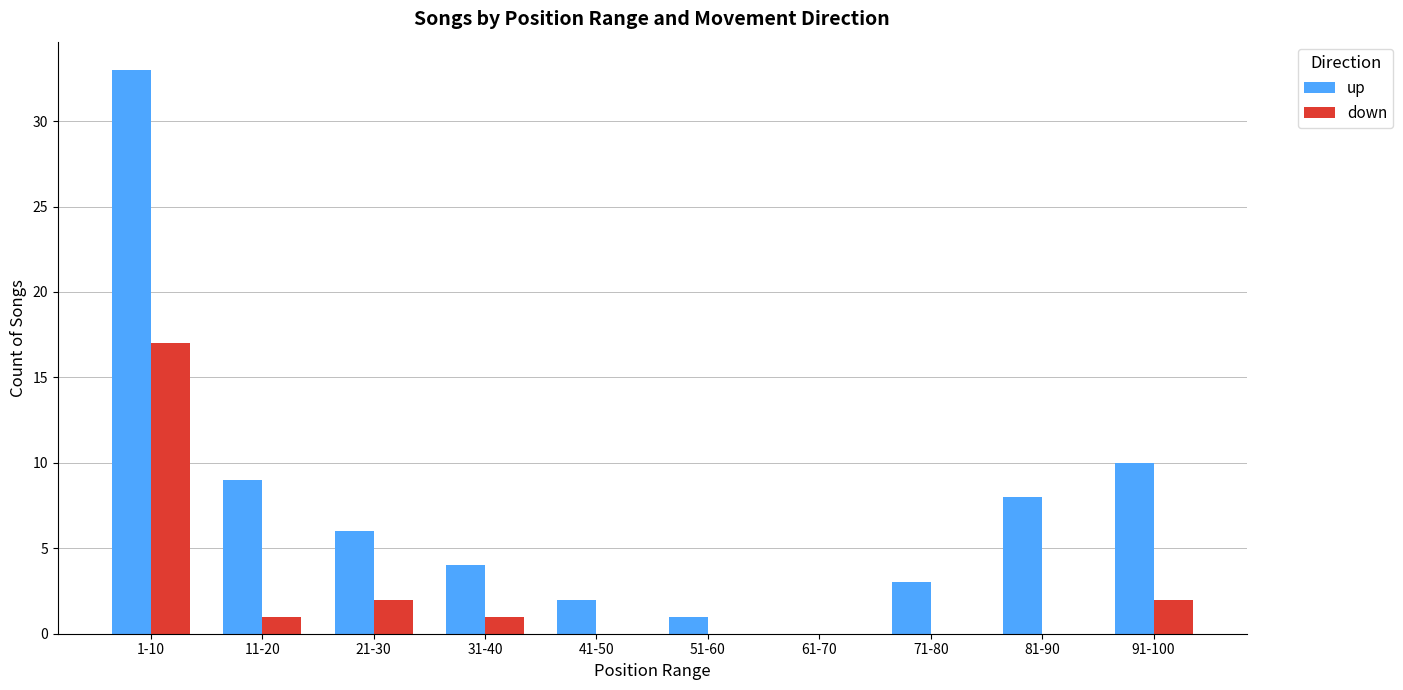

Reading left to right, extract all data points from this chart.

up: 1-10=33	11-20=9	21-30=6	31-40=4	41-50=2	51-60=1	61-70=0	71-80=3	81-90=8	91-100=10
down: 1-10=17	11-20=1	21-30=2	31-40=1	41-50=0	51-60=0	61-70=0	71-80=0	81-90=0	91-100=2